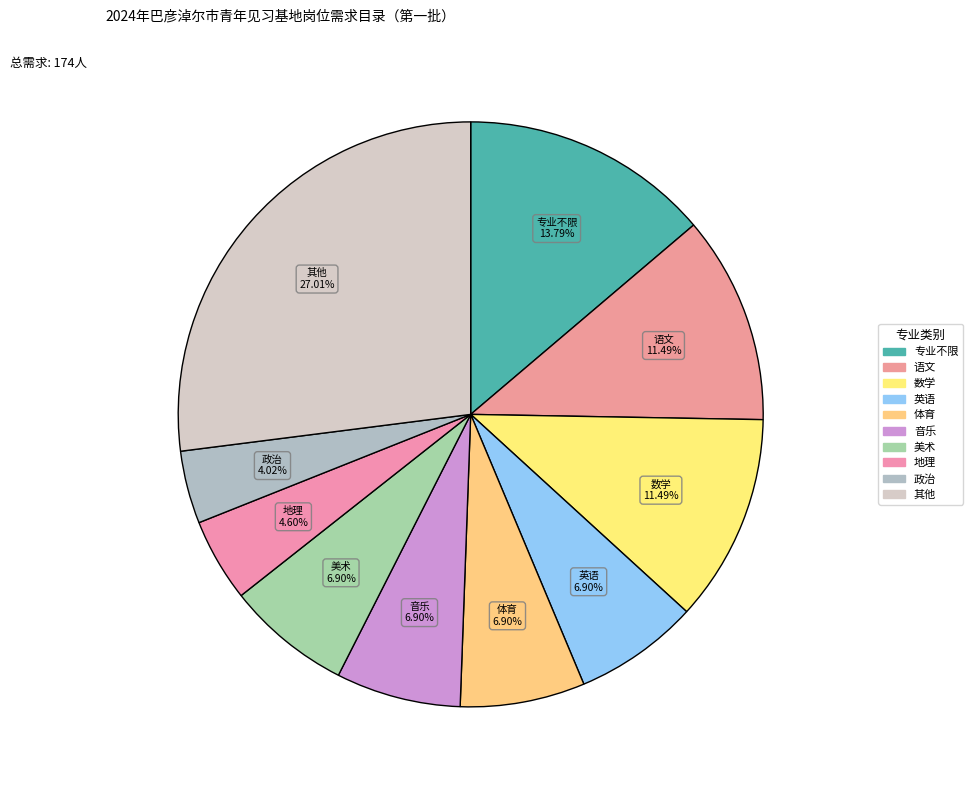

How many segments does this pie chart have?

10